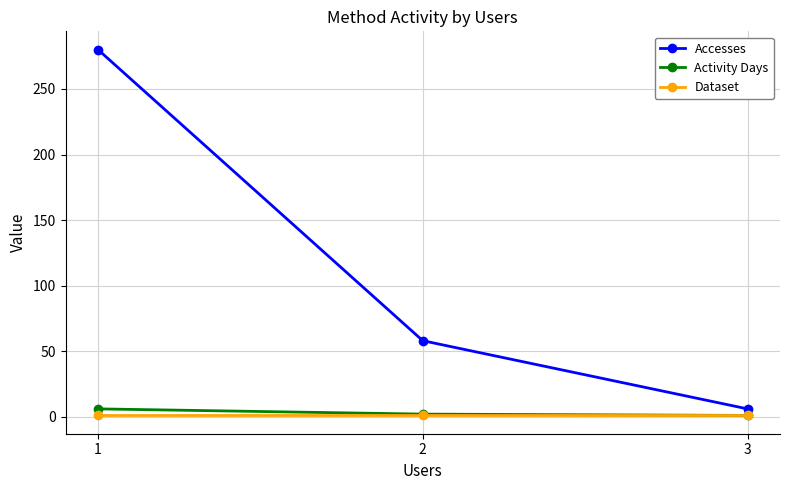

What is the value of the Accesses point at the 1st from the left?

280